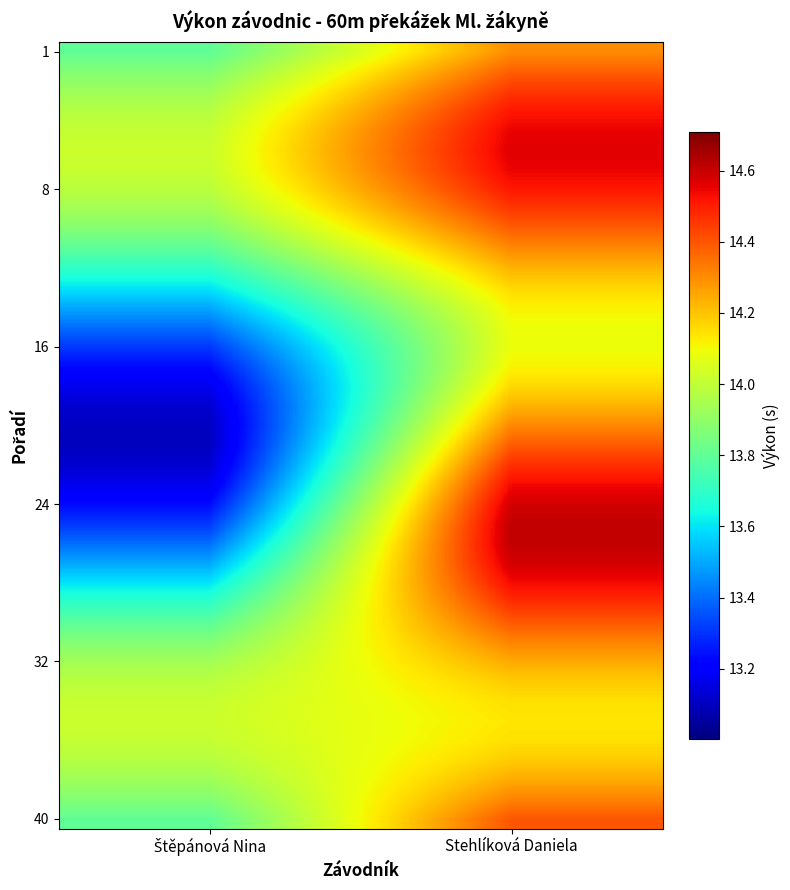

What is the total value across all series at Stehlíková Daniela?

574.0